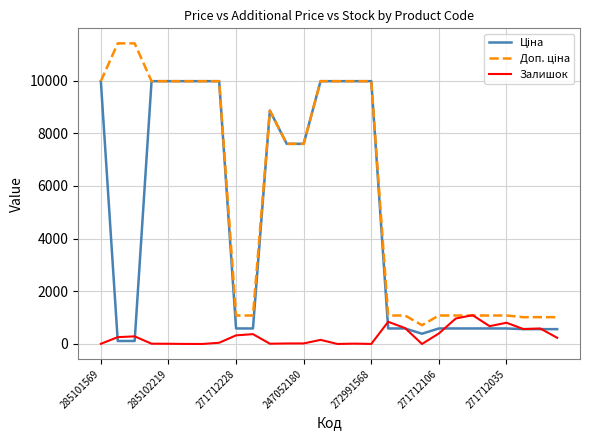

What is the greatest value displayed?

11410.0